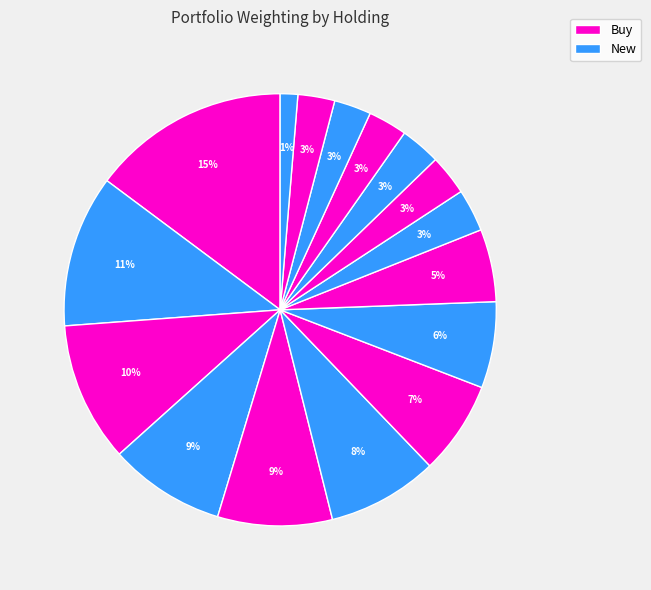

How many segments does this pie chart have?

16